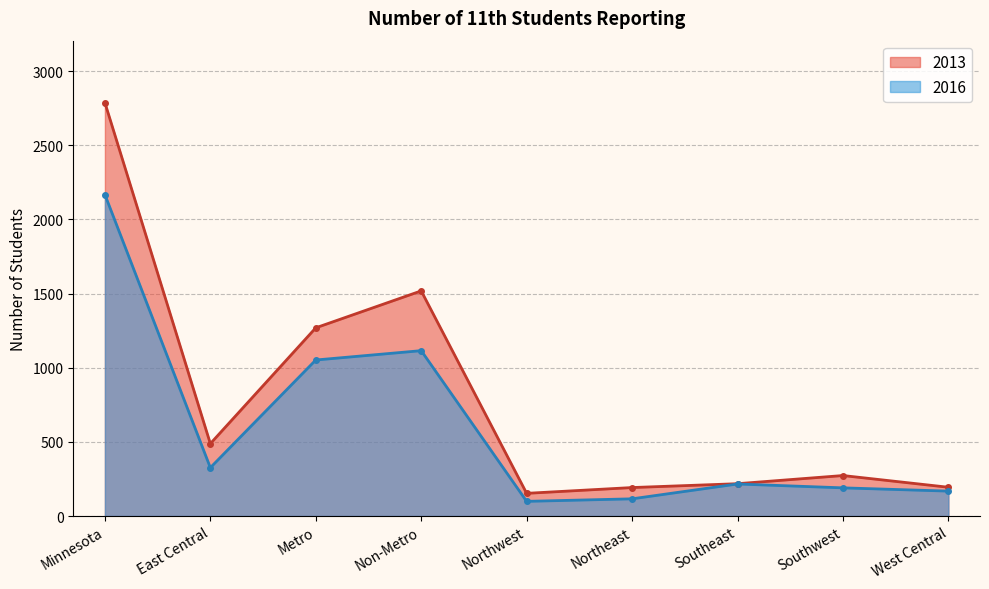

What is the minimum value for 2013?

153